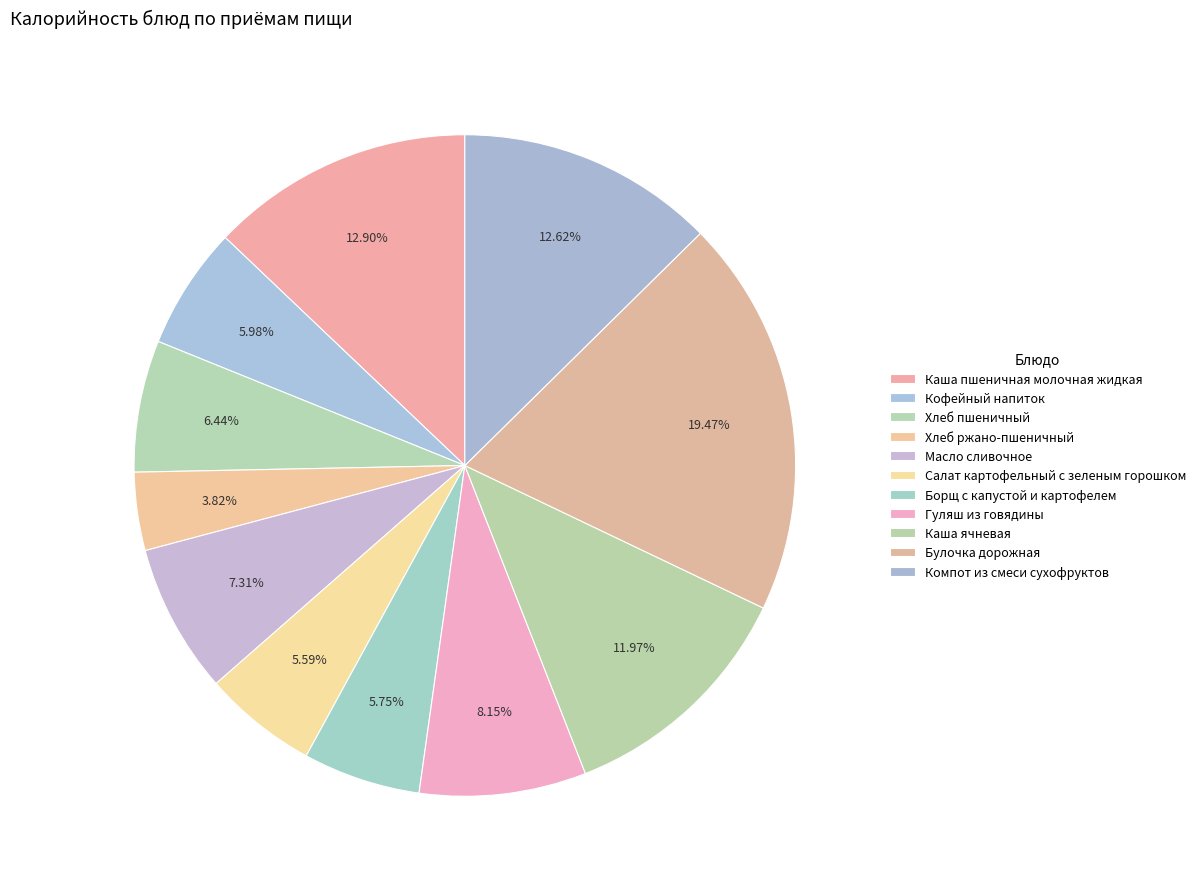

Rank the categories by value from lowest to highest.

Хлеб ржано-пшеничный, Салат картофельный с зеленым горошком, Борщ с капустой и картофелем, Кофейный напиток, Хлеб пшеничный, Масло сливочное, Гуляш из говядины, Каша ячневая, Компот из смеси сухофруктов, Каша пшеничная молочная жидкая, Булочка дорожная